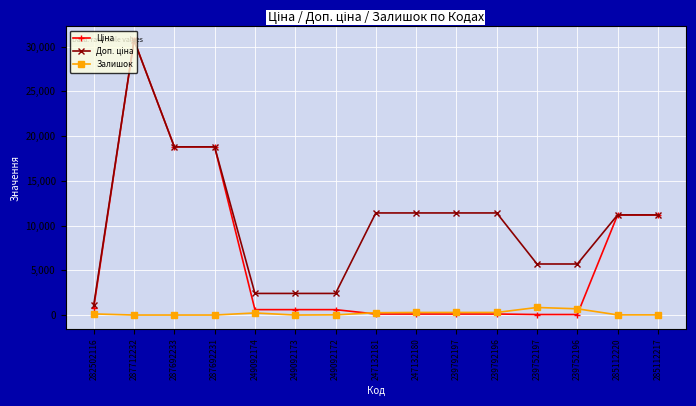

Which label corresponds to the largest value in the chart?

287712232